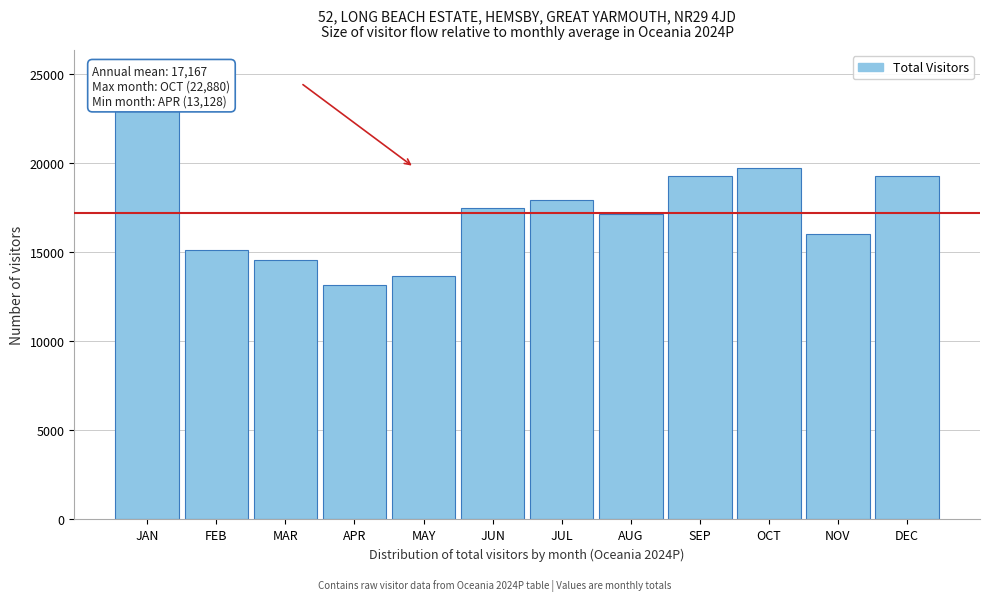

What is the difference between the values at MAR and AUG?

2582.3